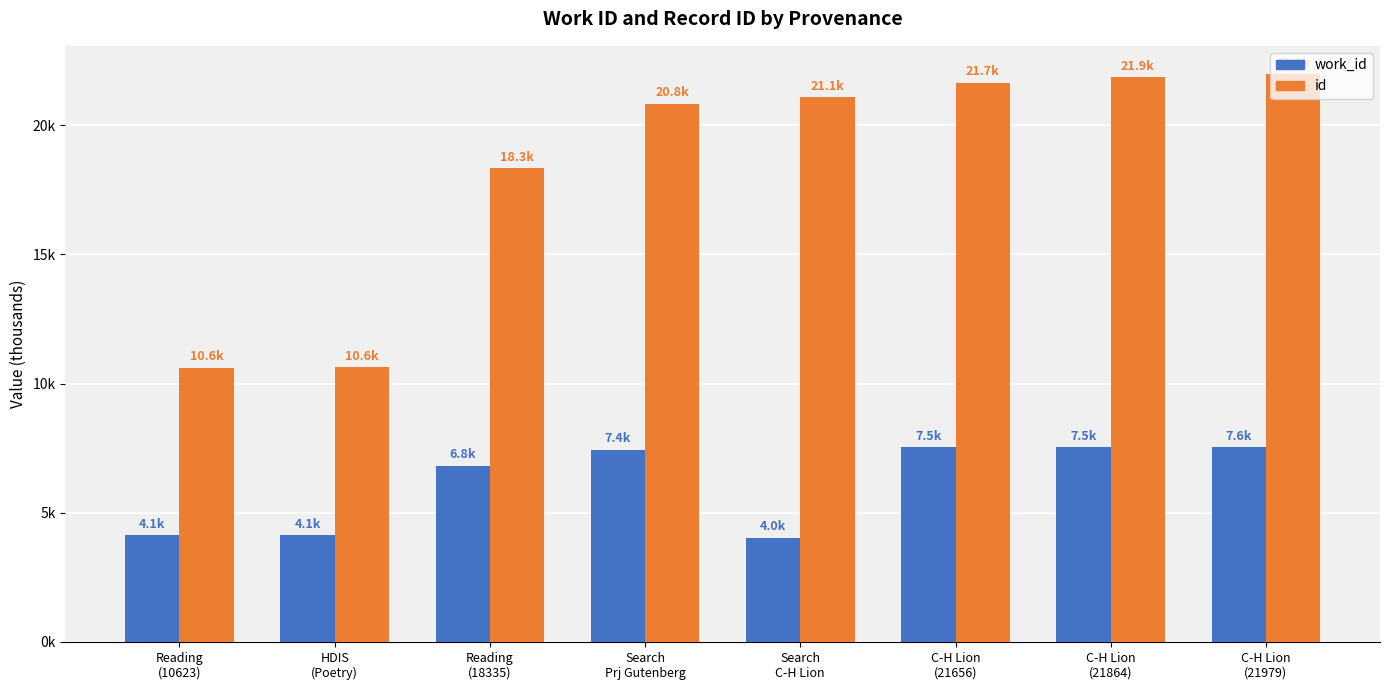

At which label does id reach its peak?

C-H Lion
(21979)